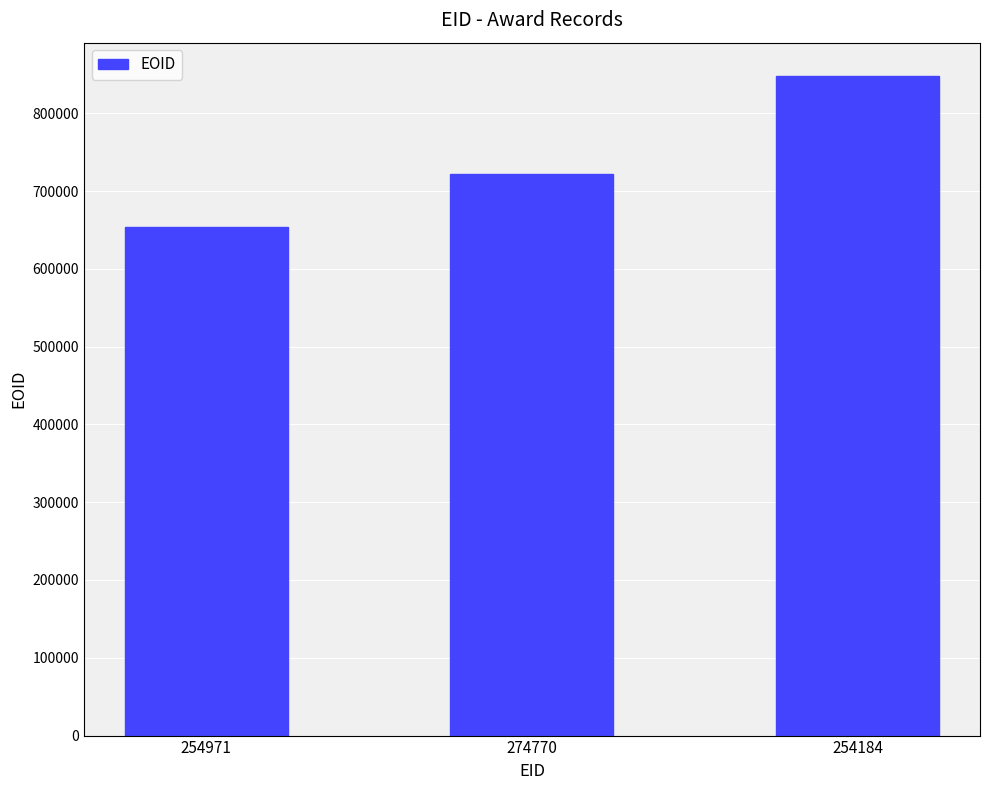

What is the change in value from 254971 to 274770?

+68912